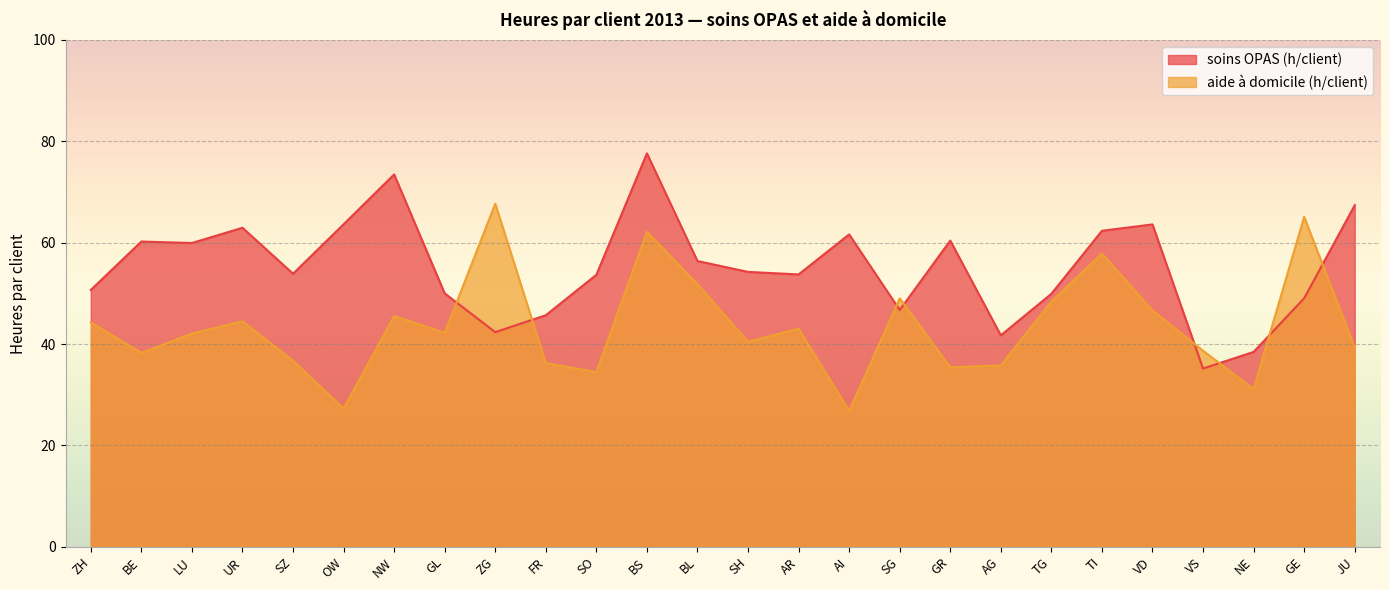

How many data points in soins OPAS (h/client) are above 54?

13